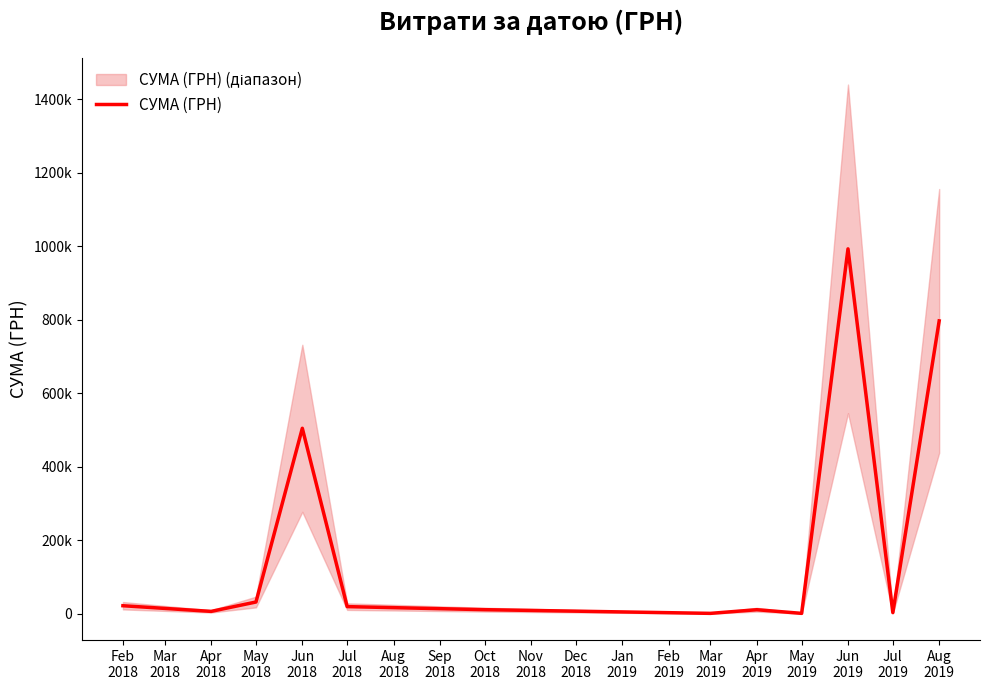

What is the approximate value at Mar 2019?

1554.0